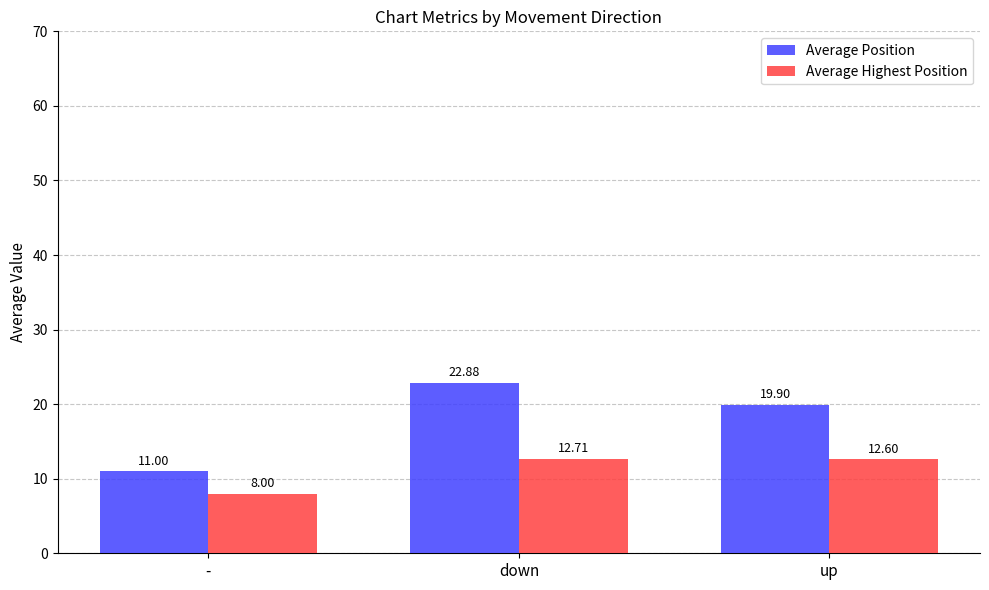

How many bars are there in total?

6